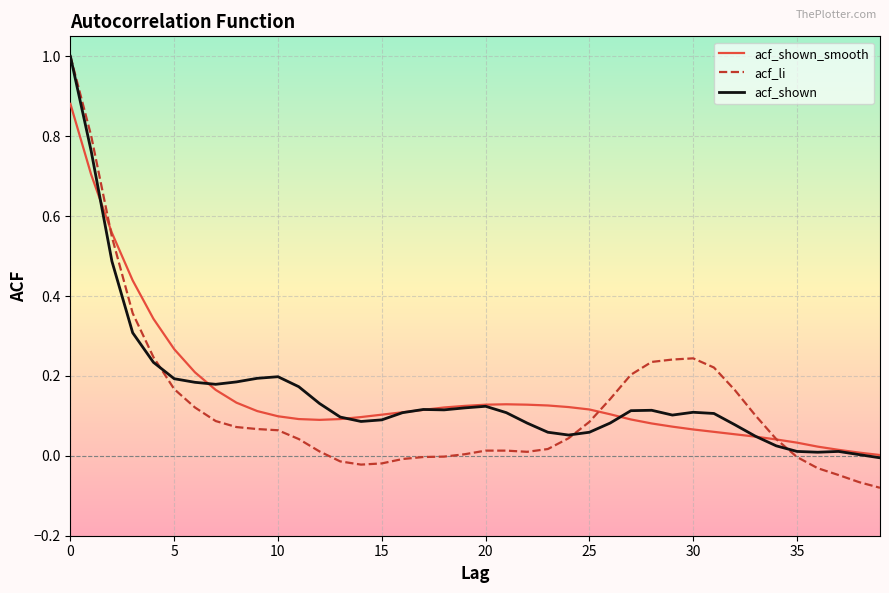

True or false: acf_li and acf_shown intersect in this chart.

True